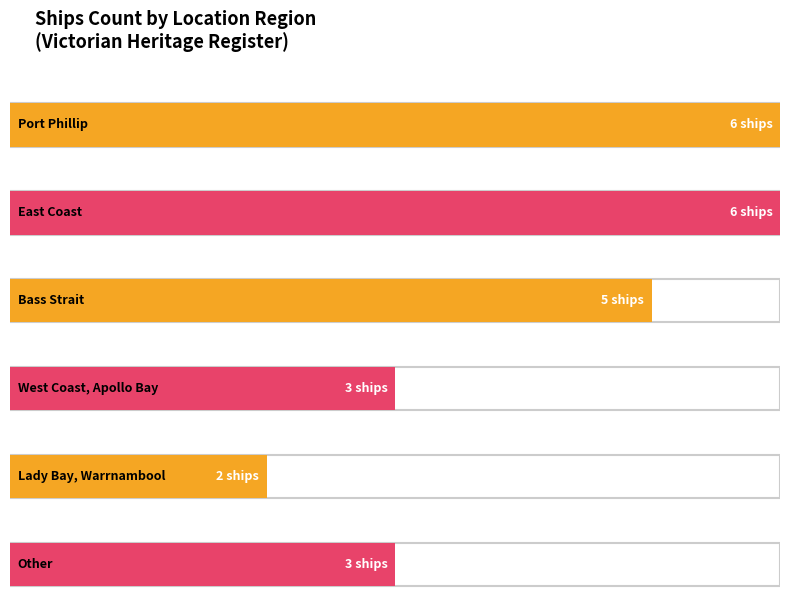

What is the sum of all values?

25